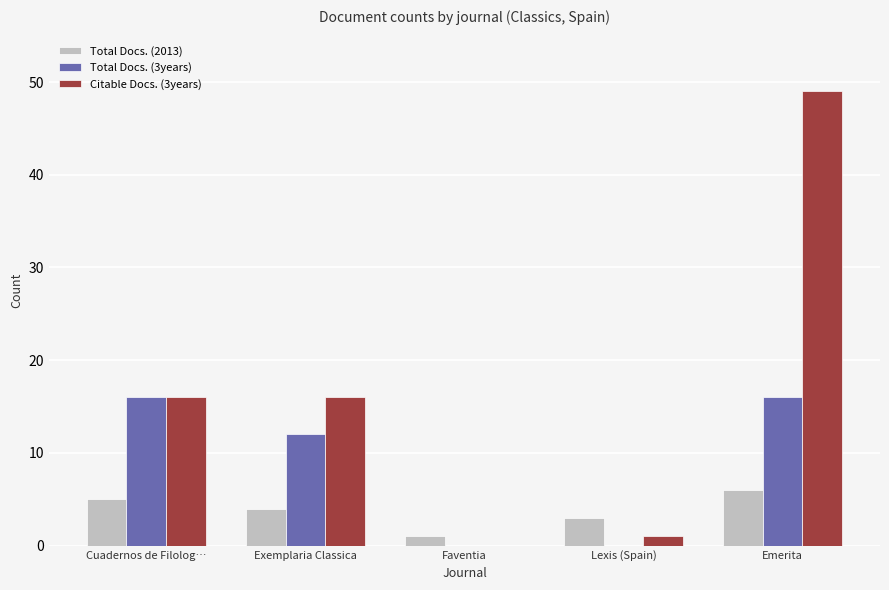

What value does the Total Docs. (2013) series have at Emerita?

6